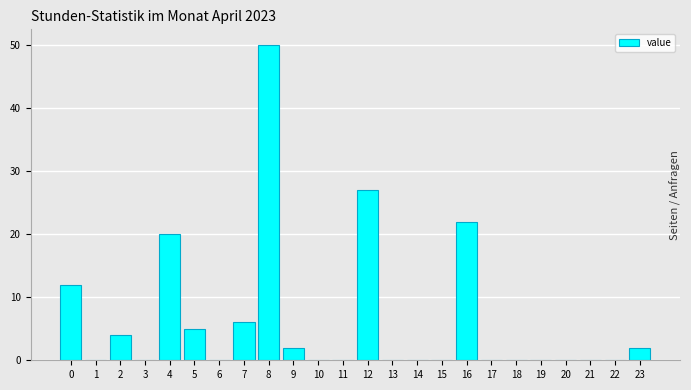

Reading right to left, what are all the values shown in this chart?

23=2	22=0	21=0	20=0	19=0	18=0	17=0	16=22	15=0	14=0	13=0	12=27	11=0	10=0	9=2	8=50	7=6	6=0	5=5	4=20	3=0	2=4	1=0	0=12